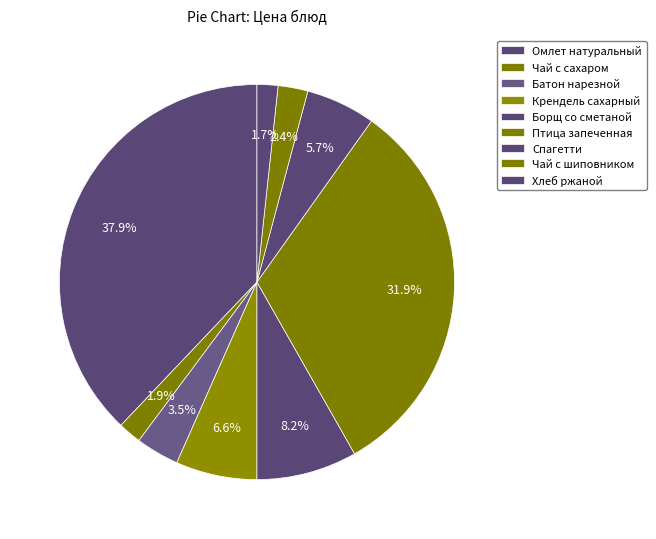

How many slices are in this pie chart?

9